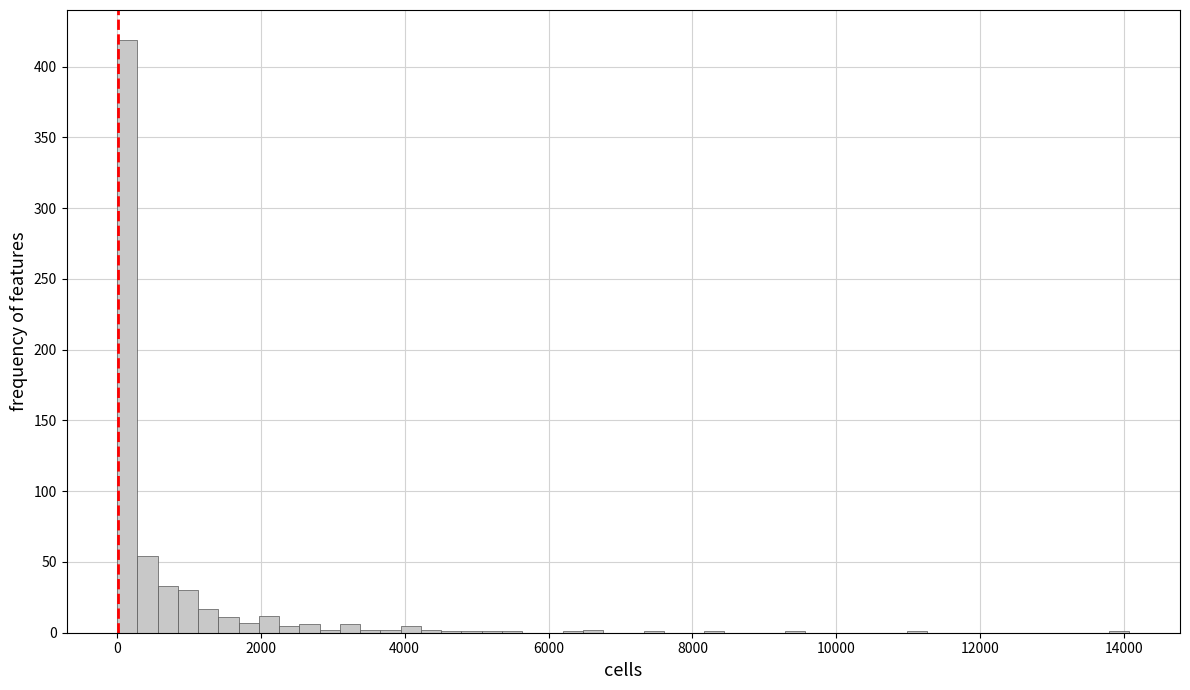

Read against the x-axis, roughly where is the centre of the tallest bar?

200